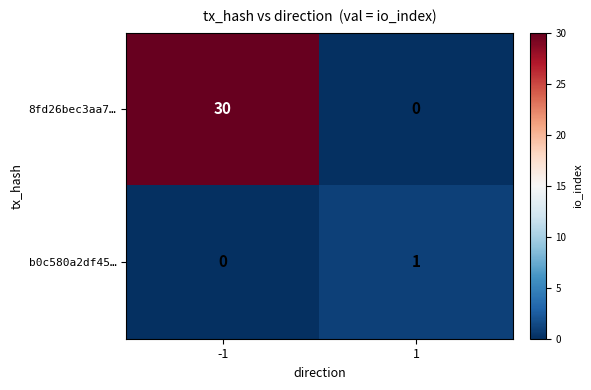

What is the greatest value displayed?

30